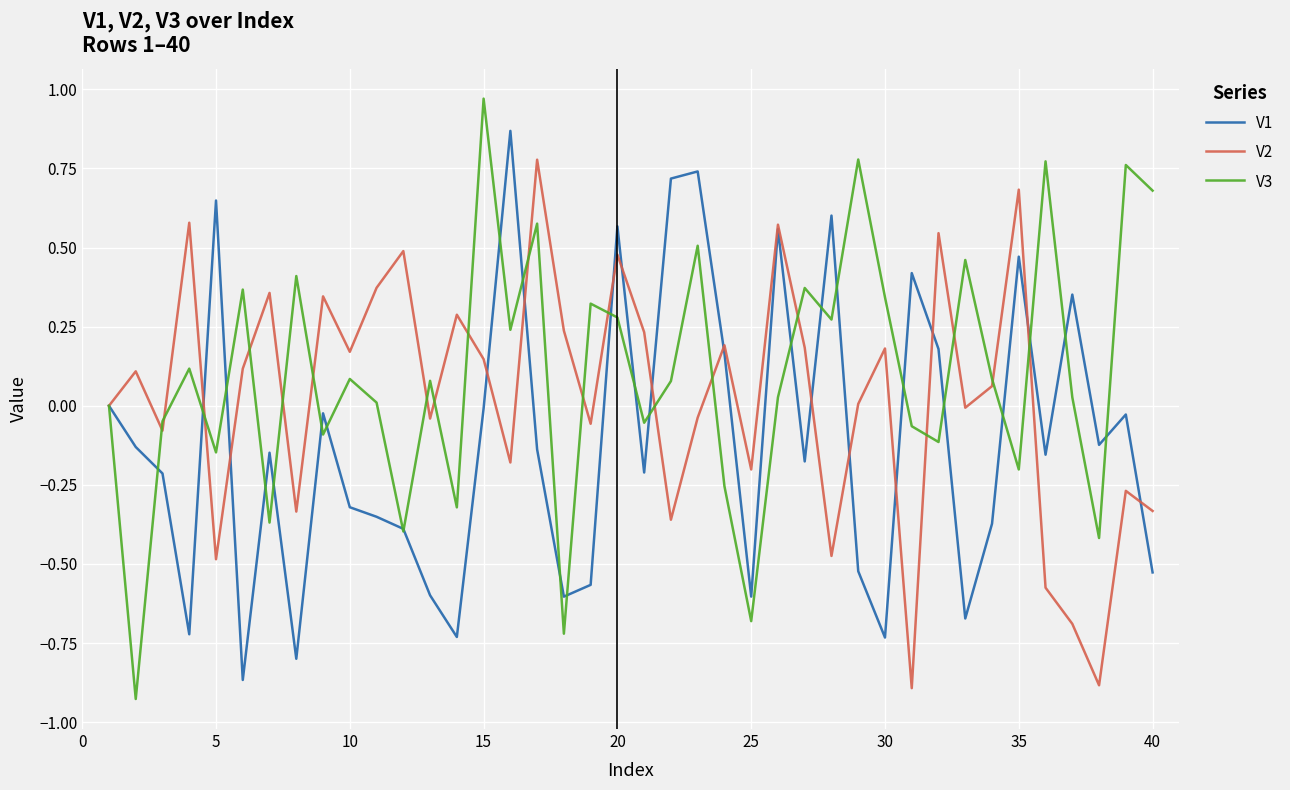

Rank the series by their average value, from highest to lowest.

V3, V2, V1